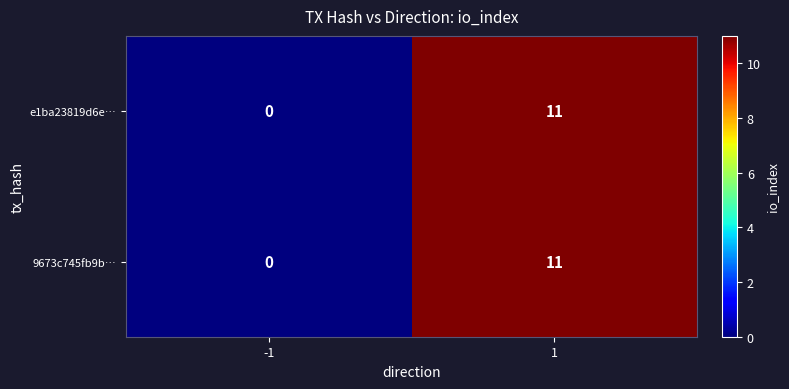

Which label corresponds to the smallest value in the chart?

-1